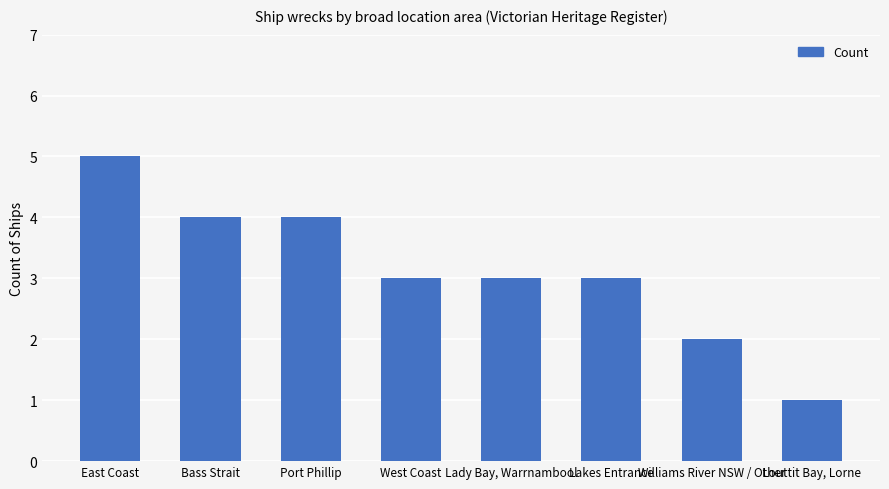

What is the sum of all values?

25